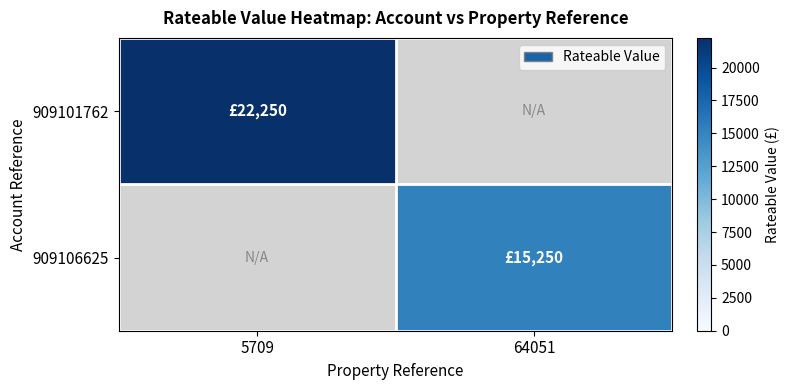

Which series has the largest range (max minus min)?

909101762